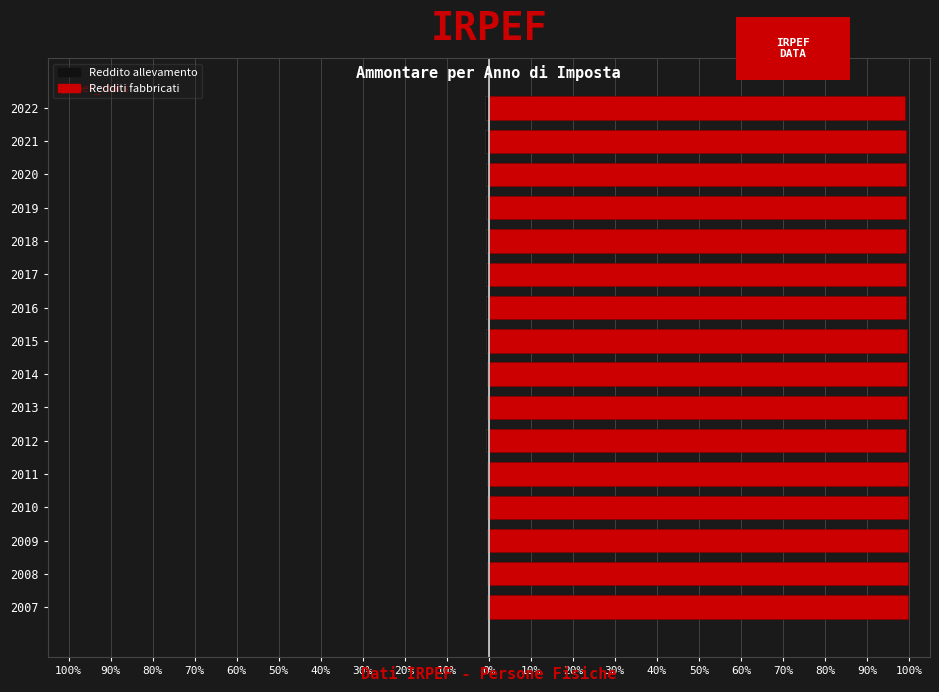

At which label is Reddito allevamento closest to 0?

2007